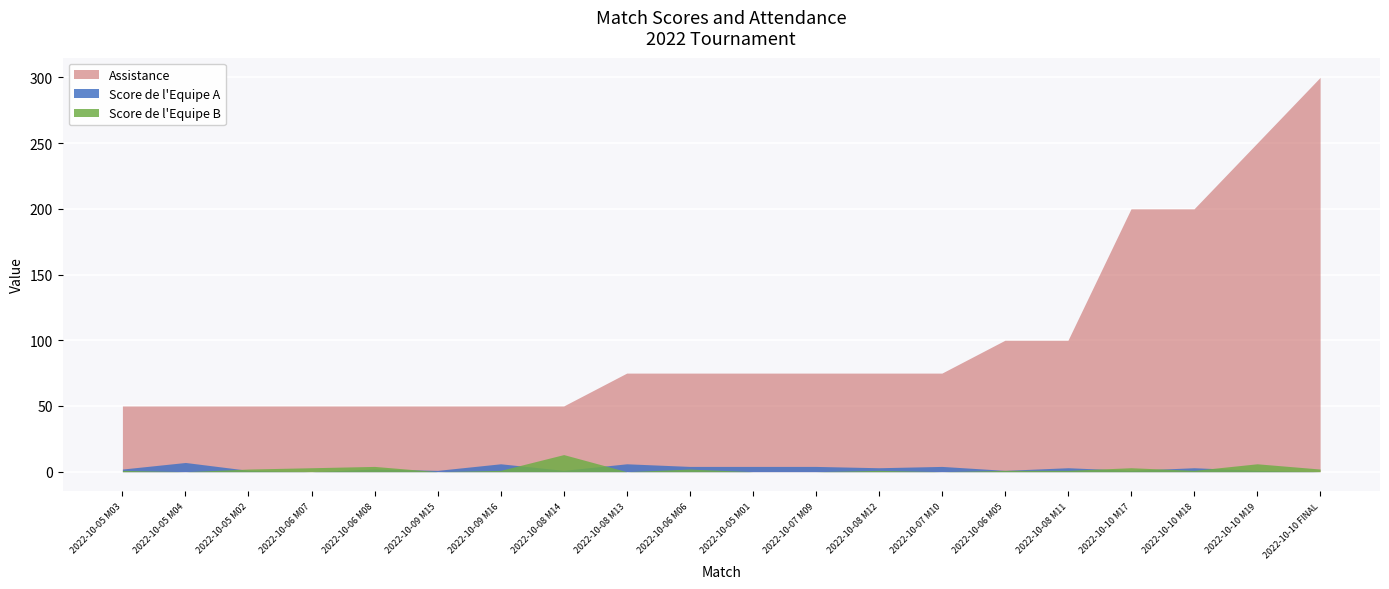

List the series in order of their peak value, lowest first.

Score de l'Equipe A, Score de l'Equipe B, Assistance